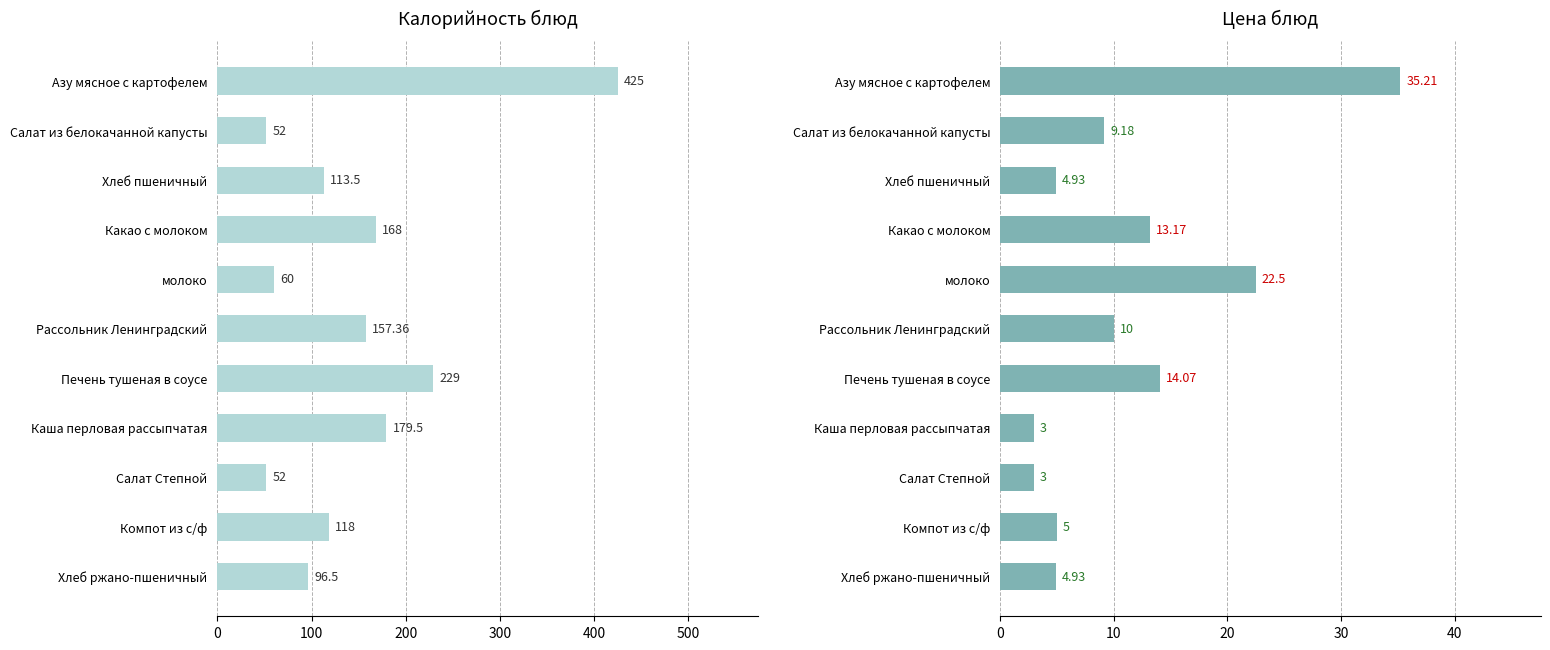

What are all the series names shown in the legend?

Калорийность, Цена